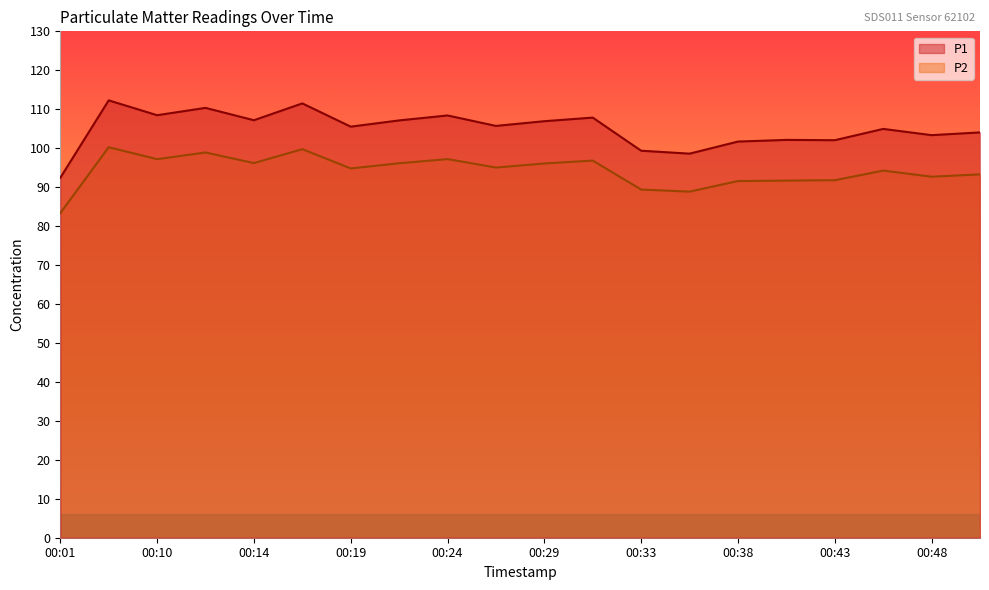

How many values in the P2 series exceed 95?

10